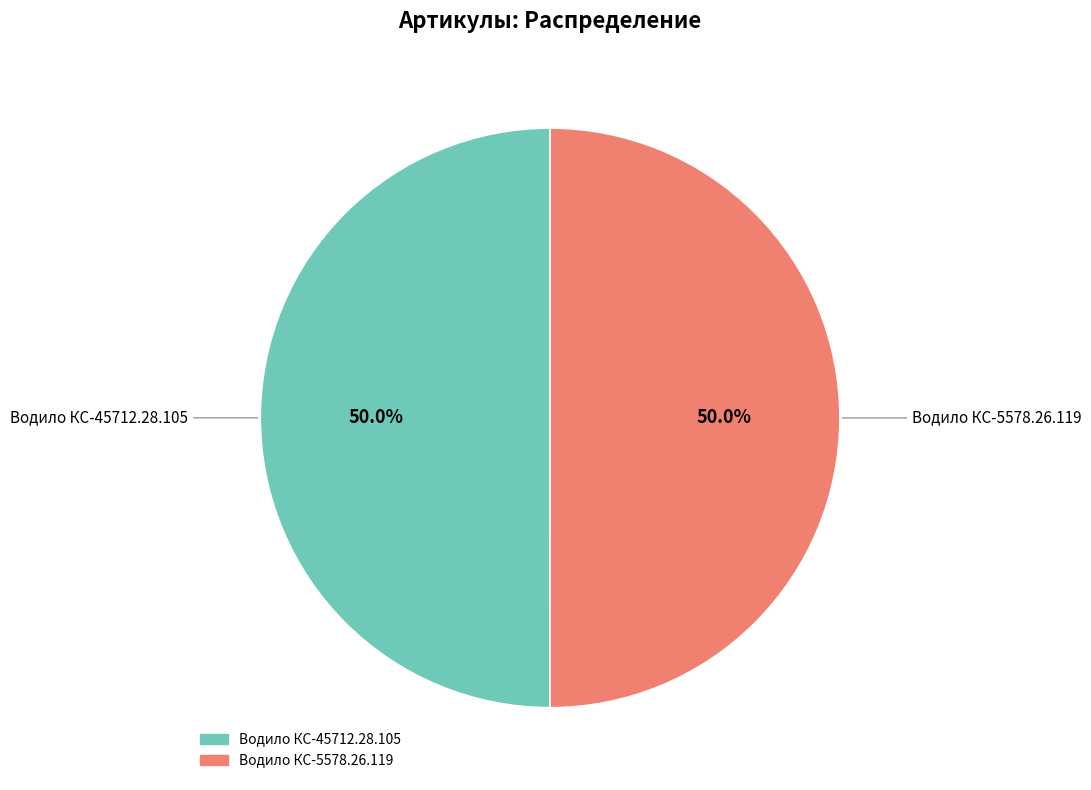

Is it true that Водило КС-5578.26.119 is 58% of the pie?

False